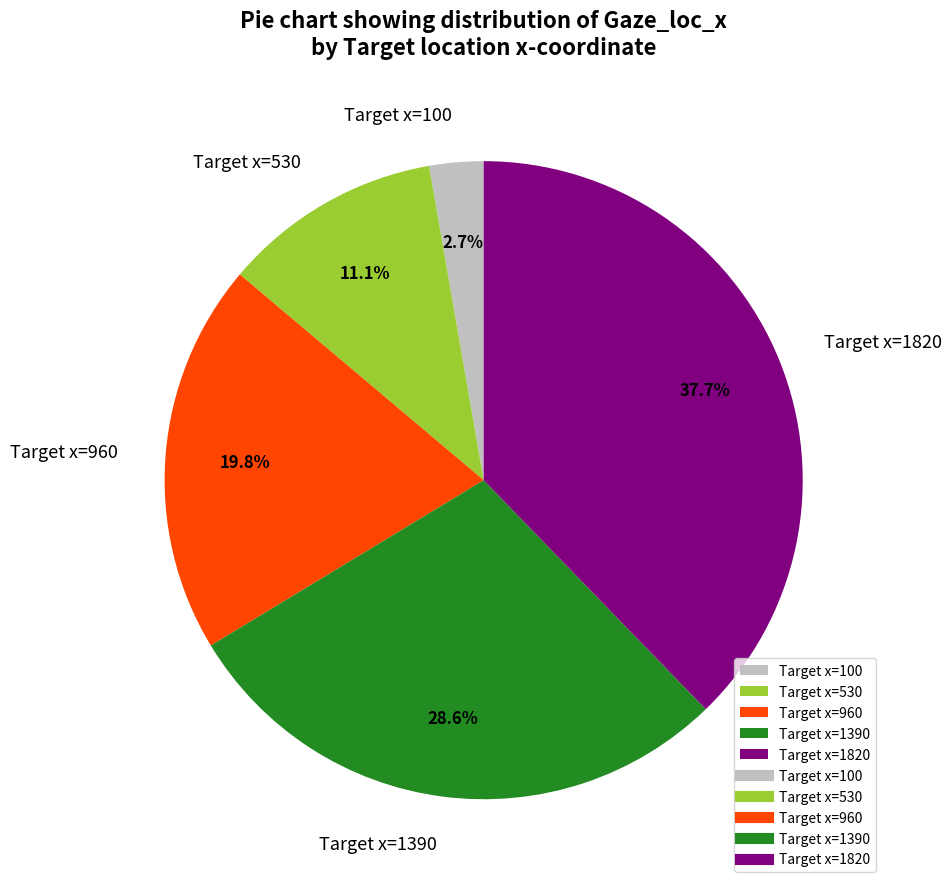

Does any single category account for the majority?

No